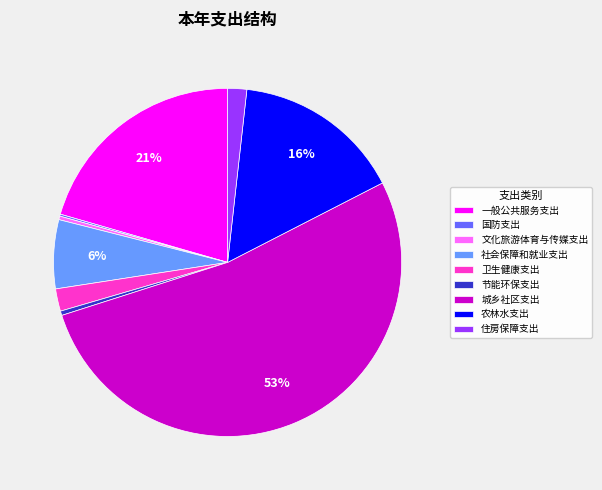

What is the largest slice in the pie chart?

城乡社区支出